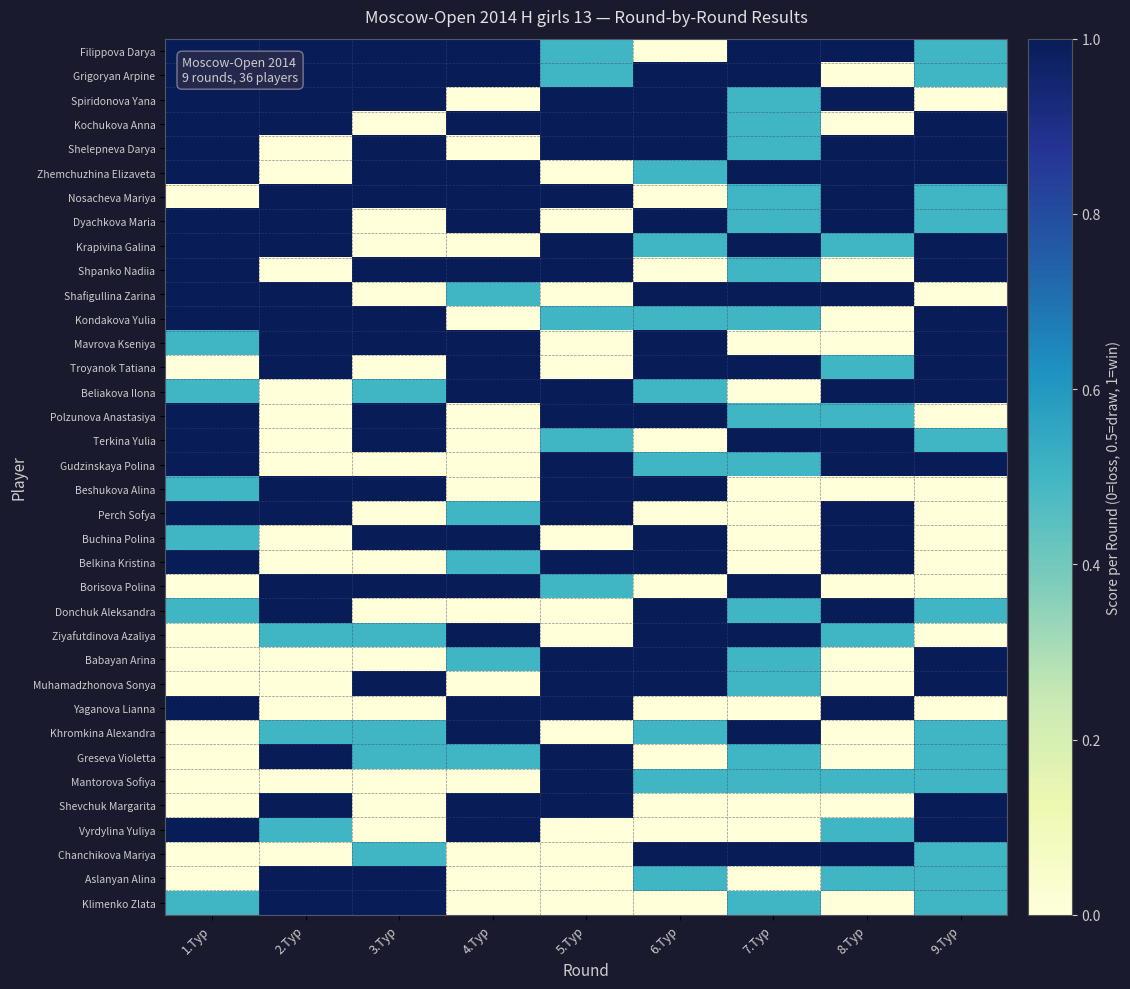

What is the spread (max minus min) of values at 2.Тур?

1.0